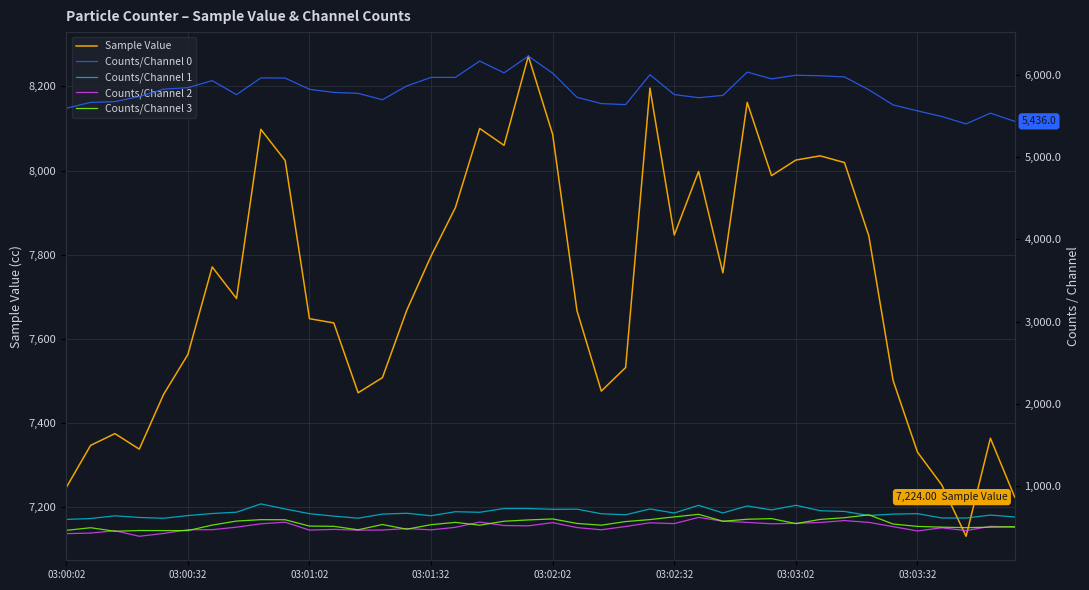

Is this an area chart (filled region under the line)?

No